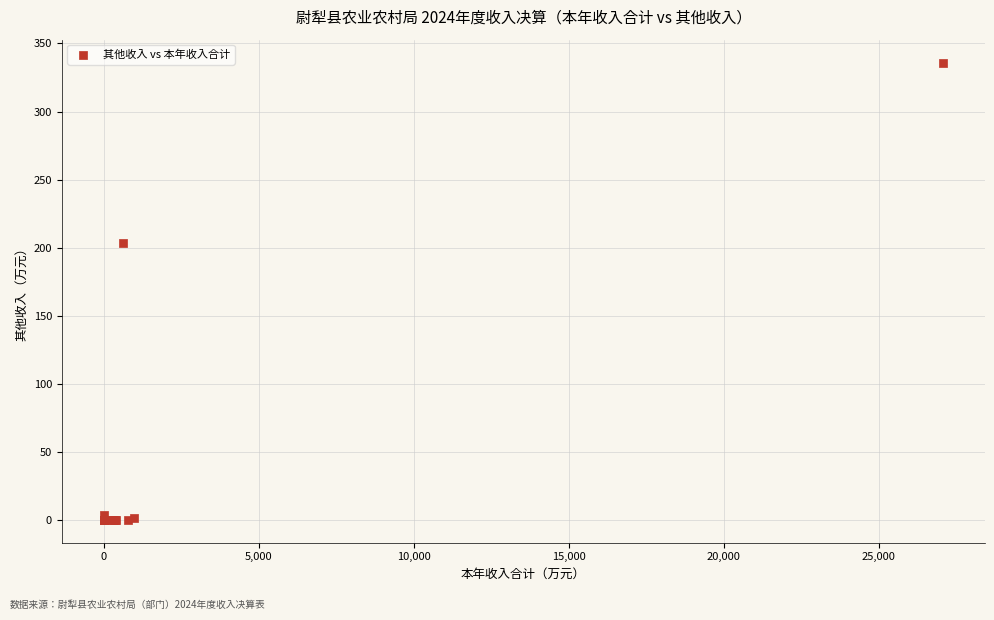

What Y value in the scatter plot is closest to 167?

203.6